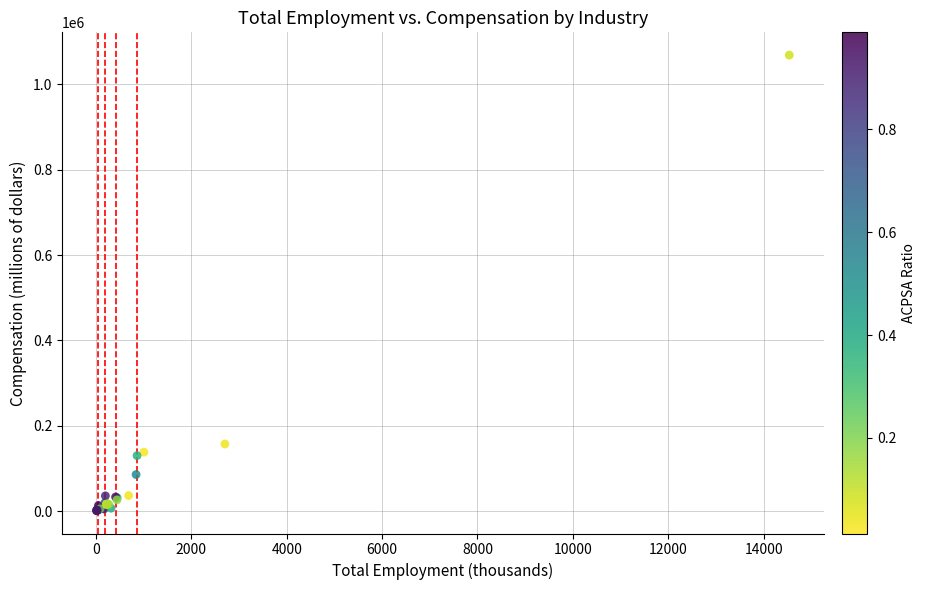

What Y value in the scatter plot is closest to 534707?

157127